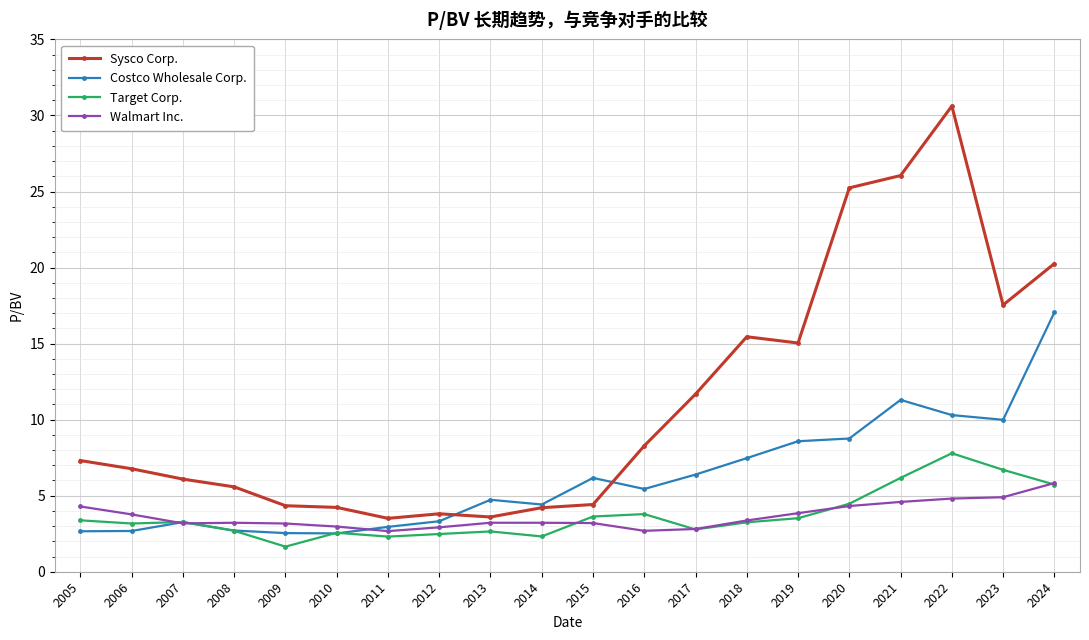

Is it true that Target Corp. equals 2.3 at 2014?

True